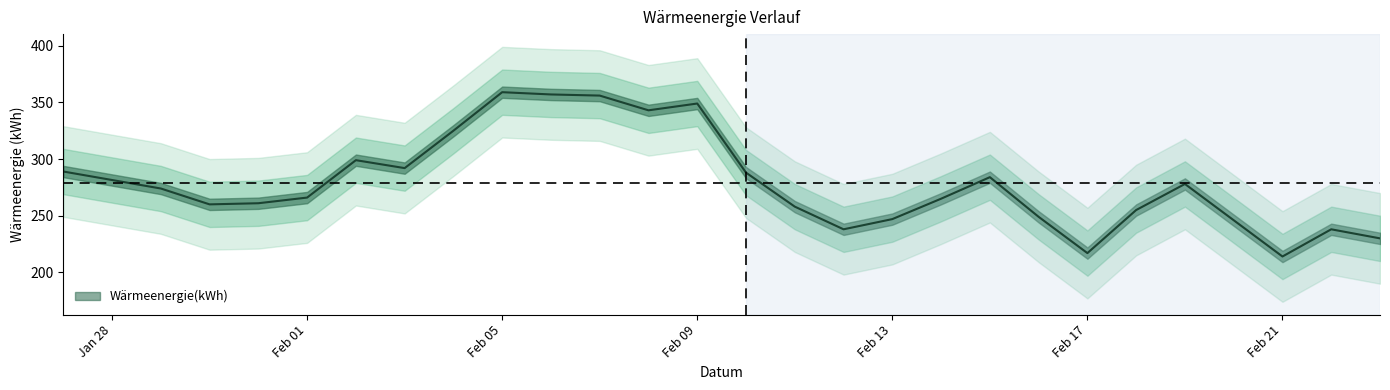

What is the label of the 26th point from the left?

2023-02-22